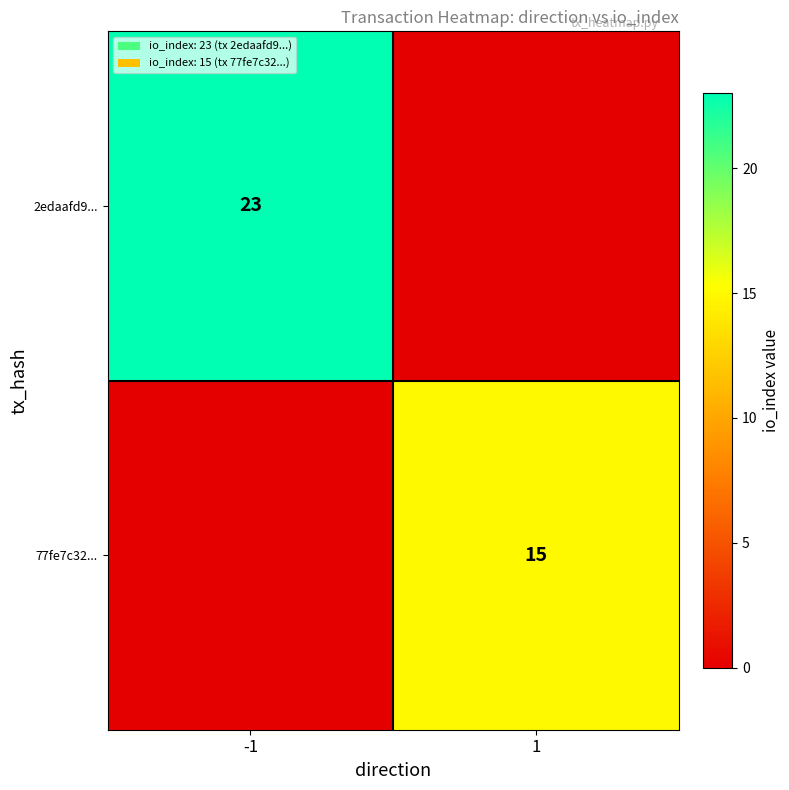

At which category does the chart reach its peak across all series?

-1